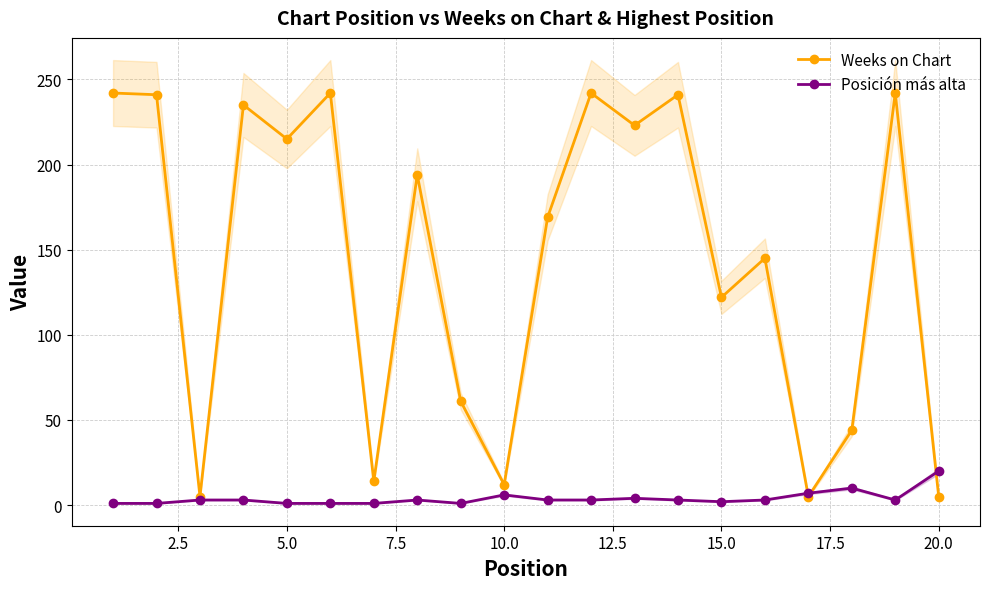

How many intersections are there between Posición más alta and Weeks on Chart?

3